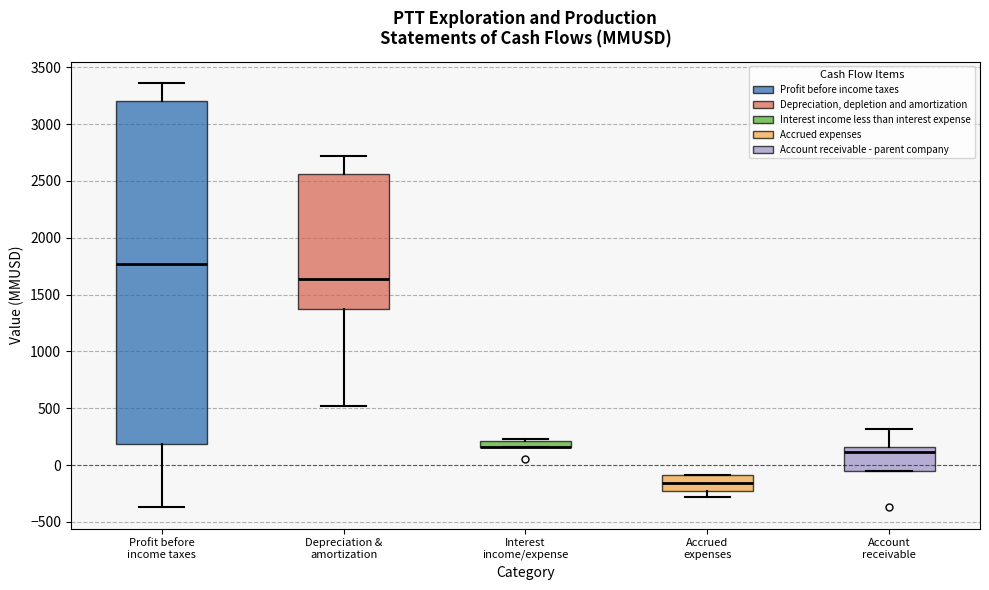

Comparing the boxes themselves (not the whiskers), which one is the tallest?

Profit before income taxes